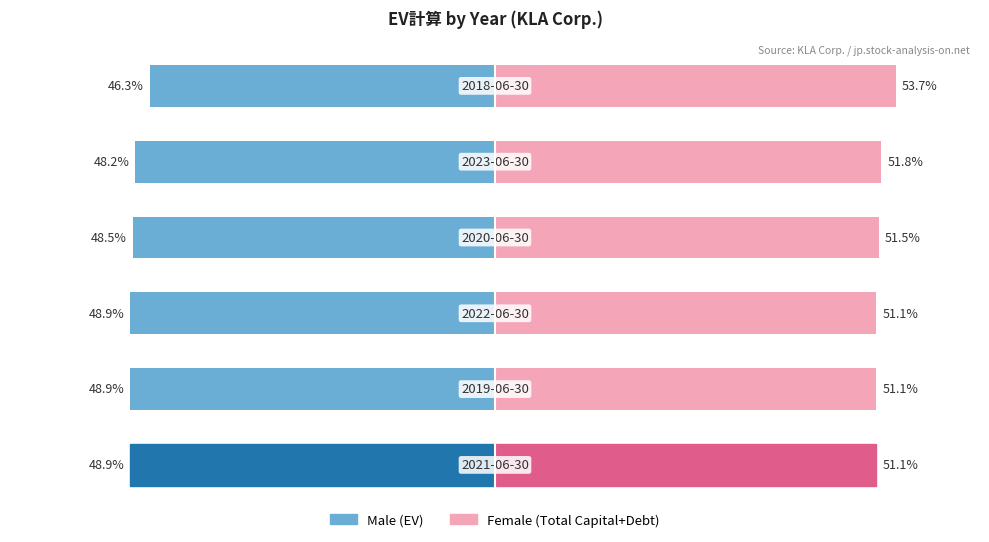

What is the difference between the maximum and second lowest values in the Female series?

2.6